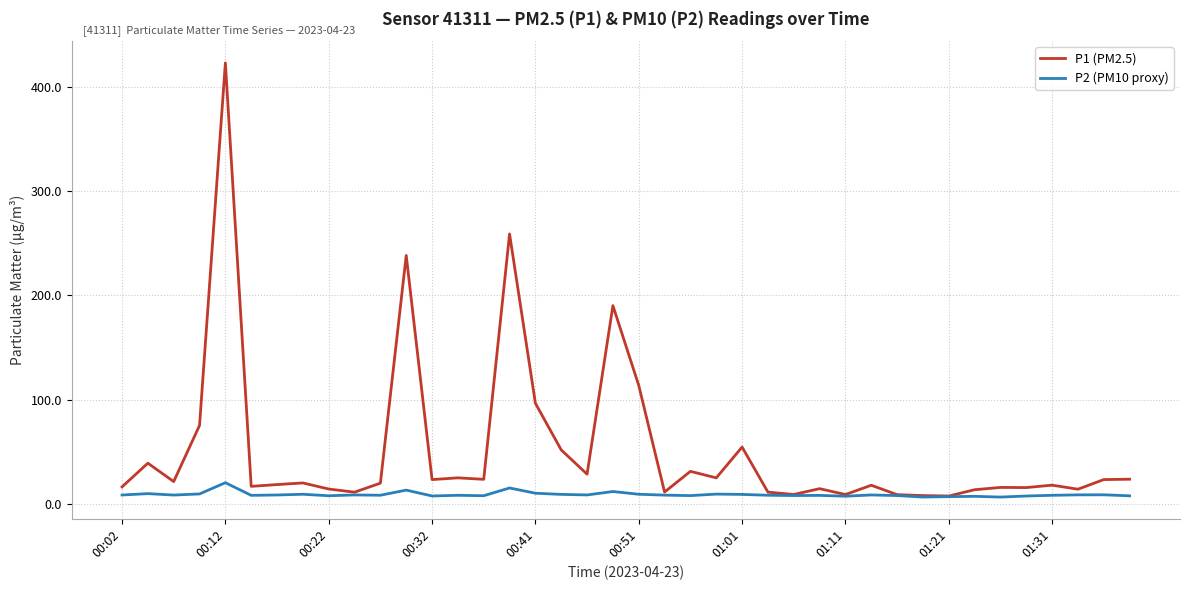

Rank the series by their maximum value, from lowest to highest.

P2 (PM10 proxy), P1 (PM2.5)